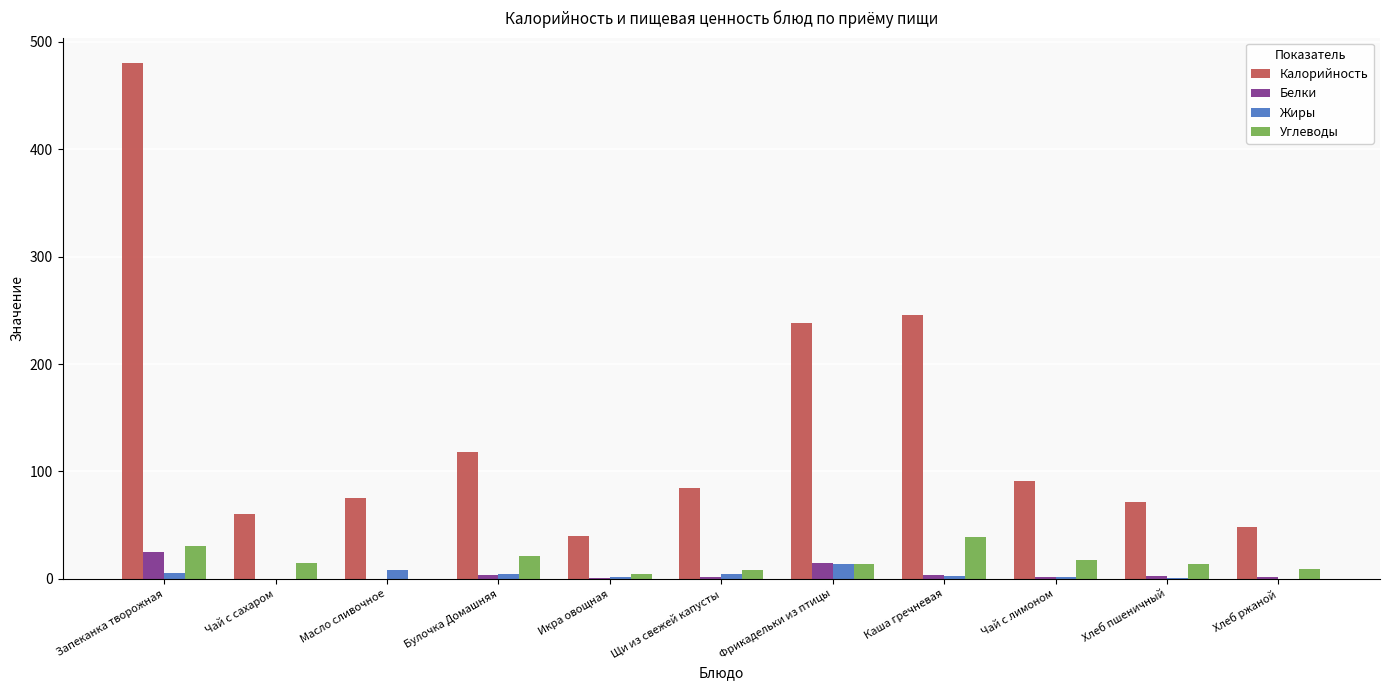

At which label does Калорийность first exceed 84?

Запеканка творожная